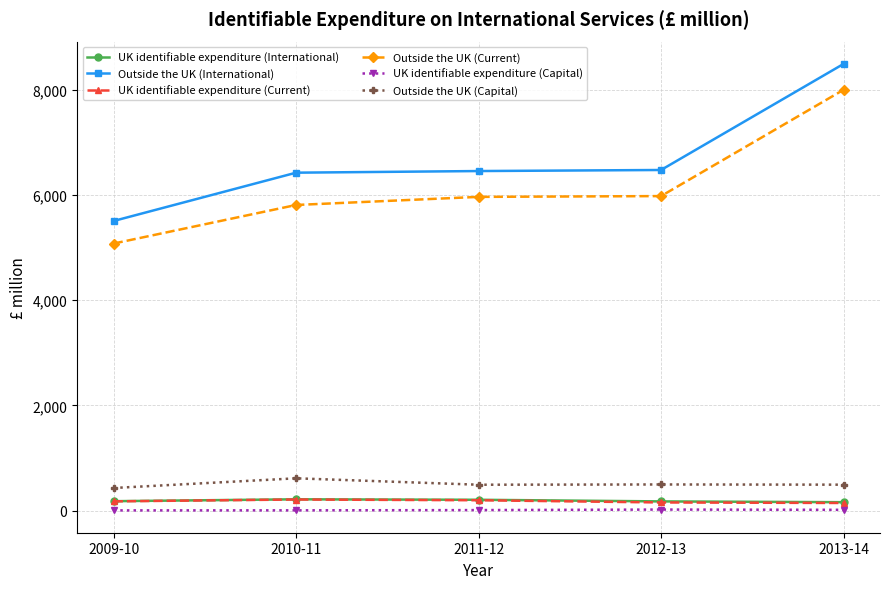

How many lines are shown in the chart?

6